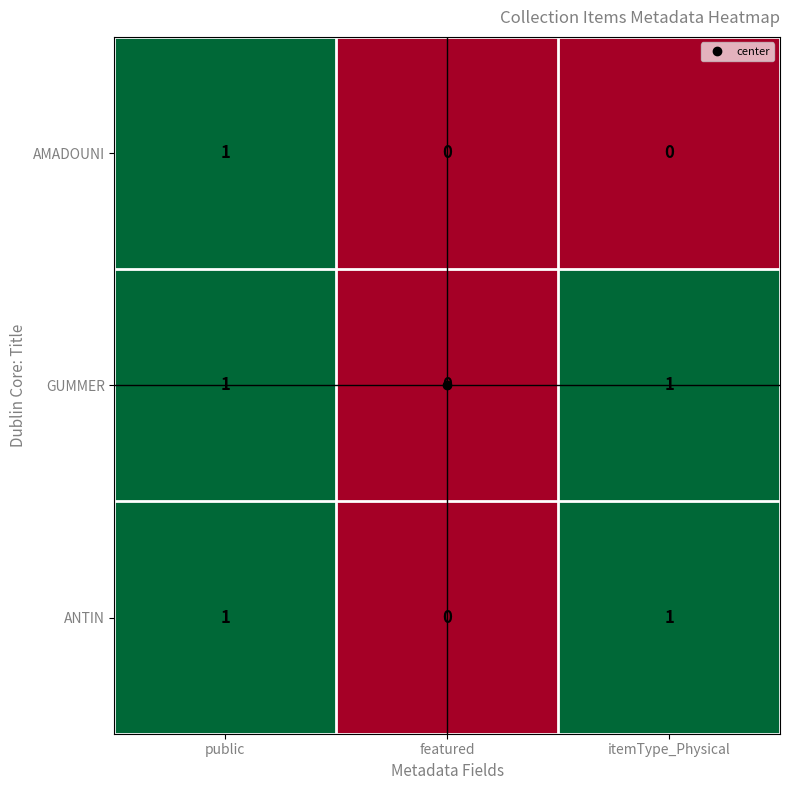

At which label is GUMMER closest to 0?

featured